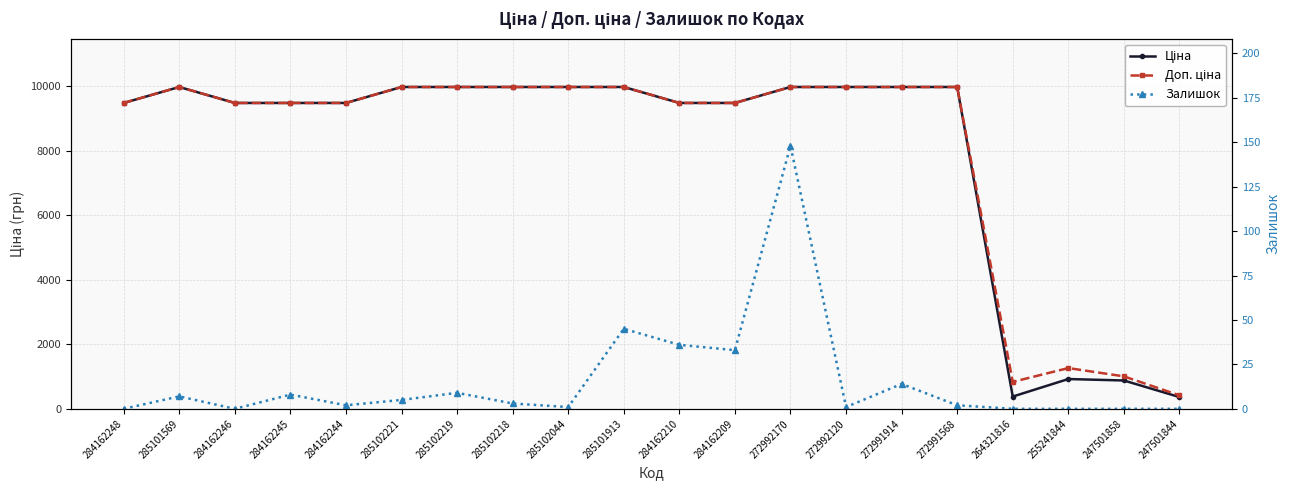

Is the value of Ціна at 272991914 greater than the value of Залишок at 284162209?

Yes